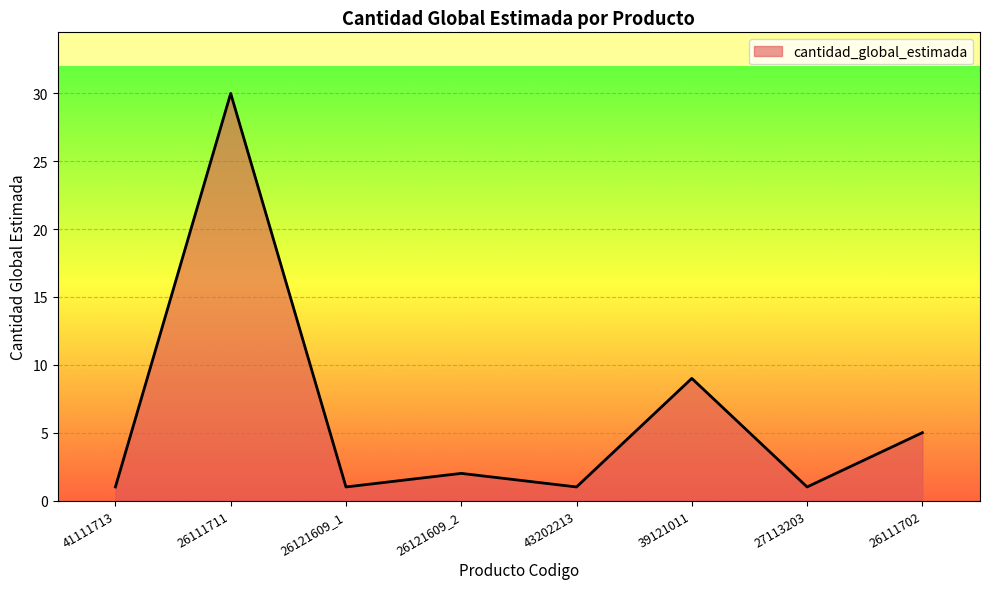

Which label corresponds to the largest value in the chart?

26111711